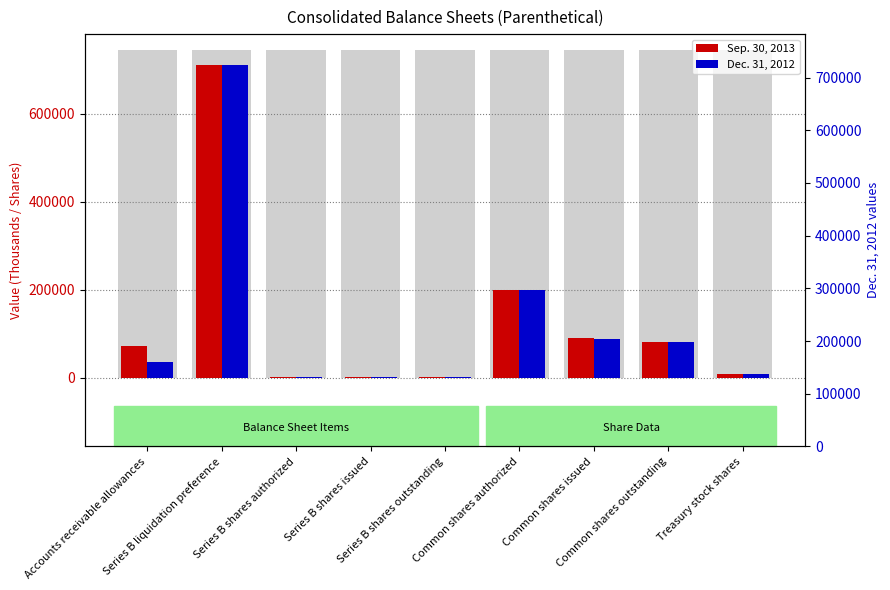

What is the label of the 6th bar from the left?

Common shares authorized